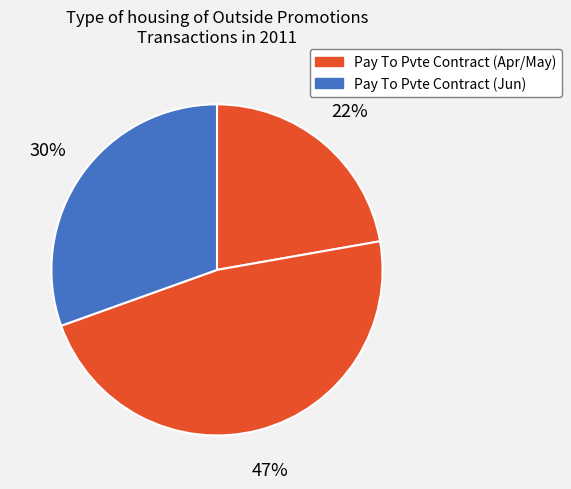

To the nearest percent, what is the average slice percentage?

33%